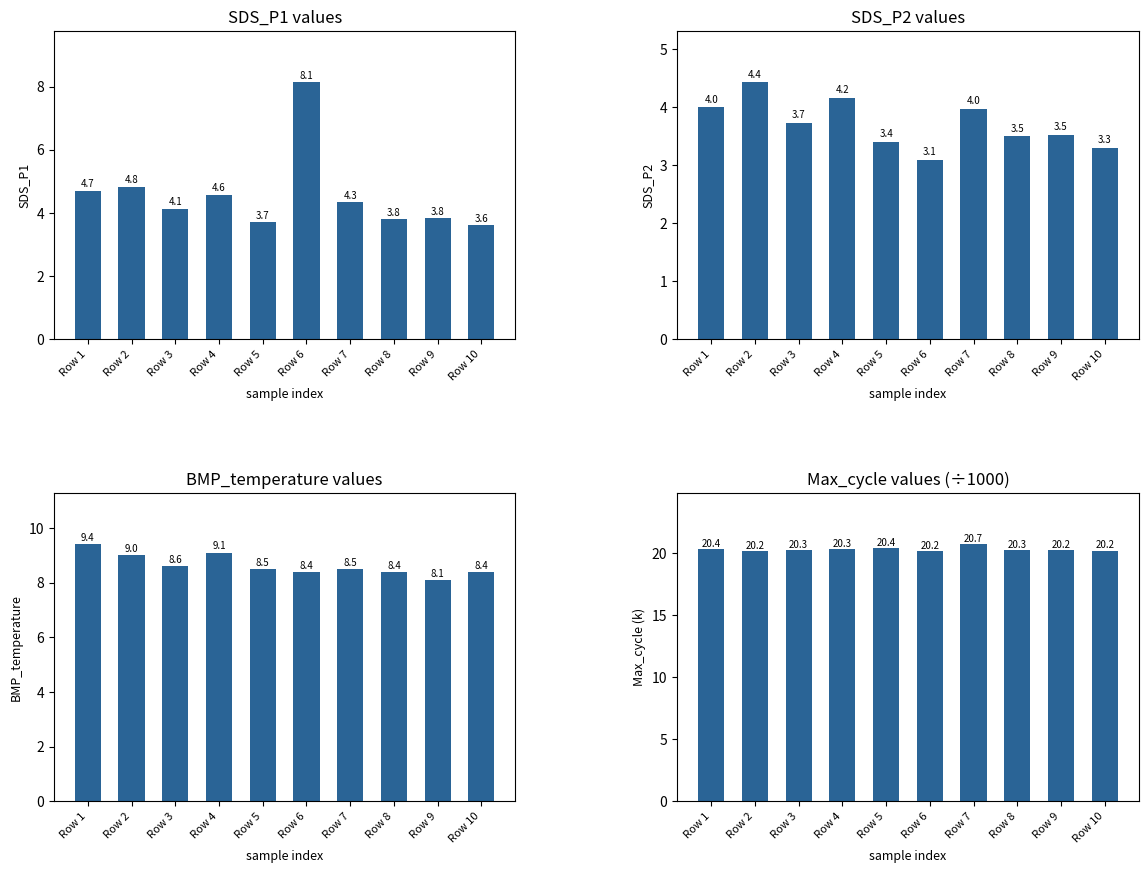

List the labels in order of BMP_temperature value, largest first.

Row 1, Row 4, Row 2, Row 3, Row 5, Row 7, Row 6, Row 8, Row 10, Row 9